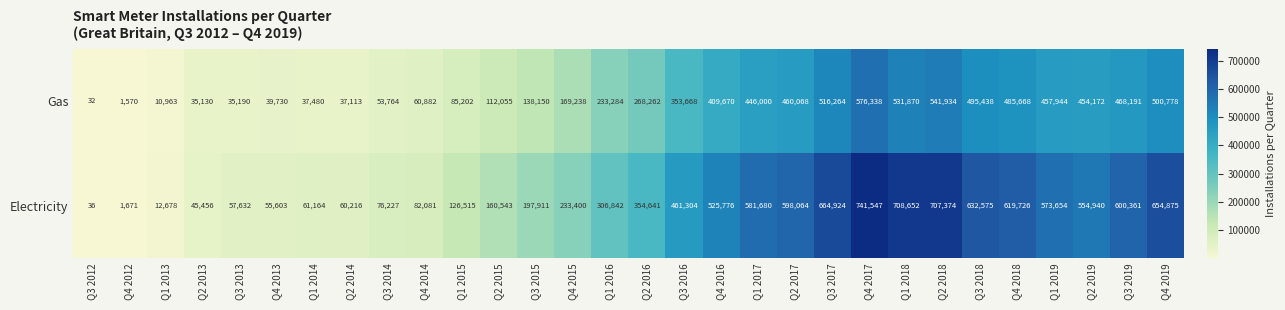

List the series in order of their peak value, highest first.

Electricity, Gas